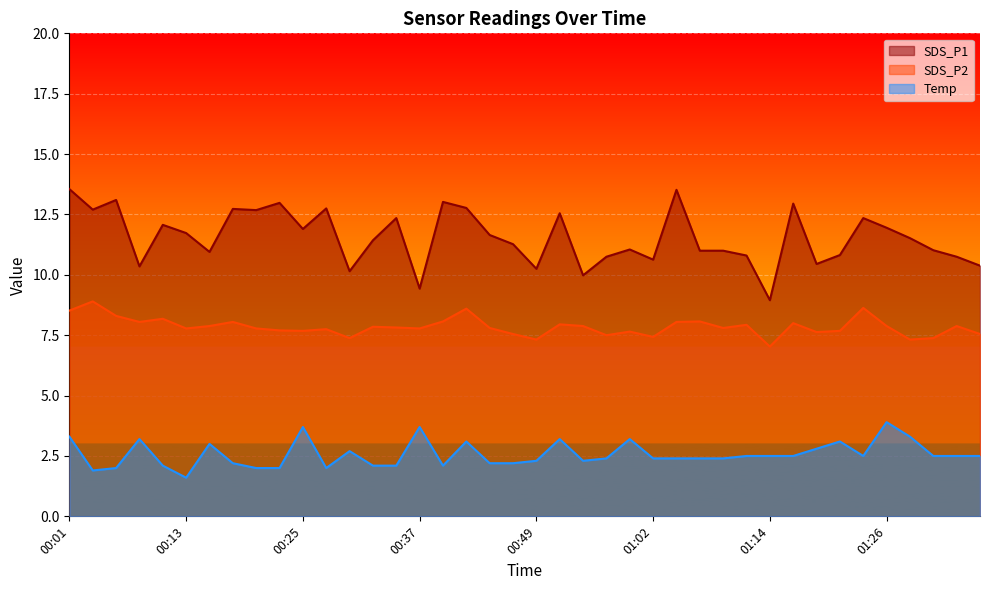

How many lines are shown in the chart?

3